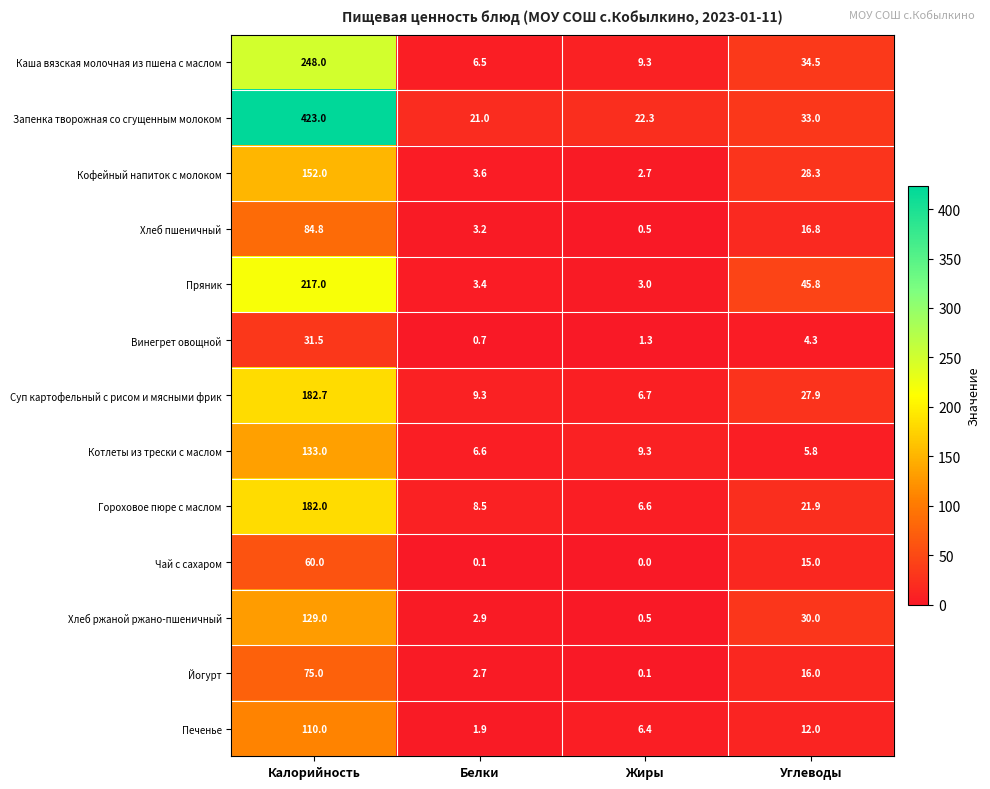

Rank the categories by Котлеты из трески с маслом value from highest to lowest.

Калорийность, Жиры, Белки, Углеводы